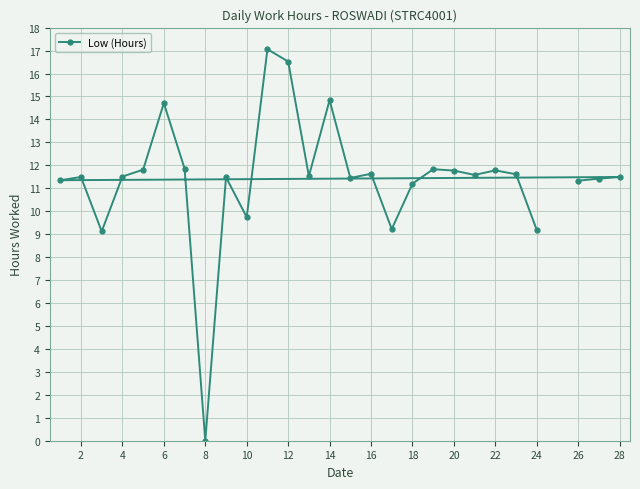

Is this an area chart (filled region under the line)?

No